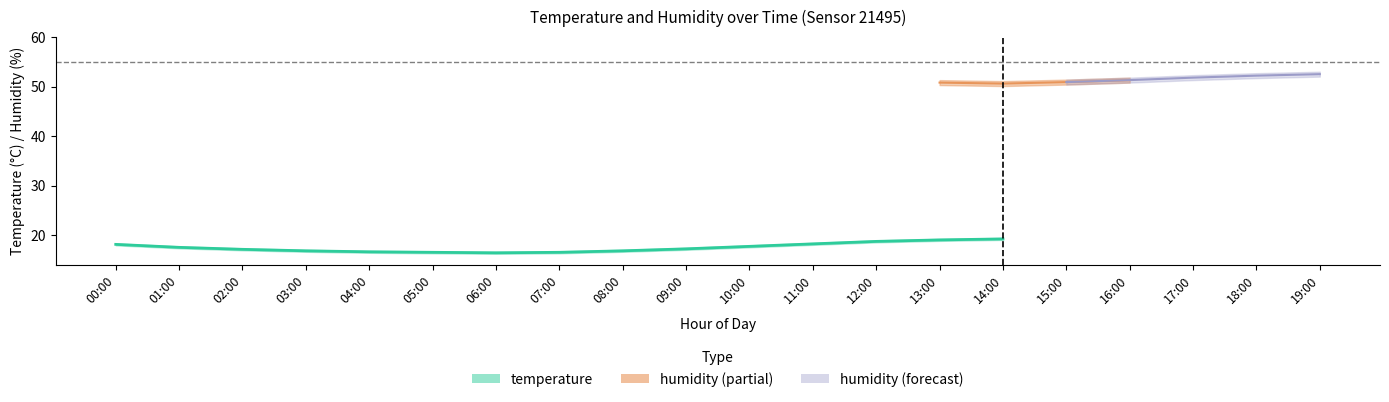

The humidity_lower series shows 69.6 at 15:00. True or false?

False